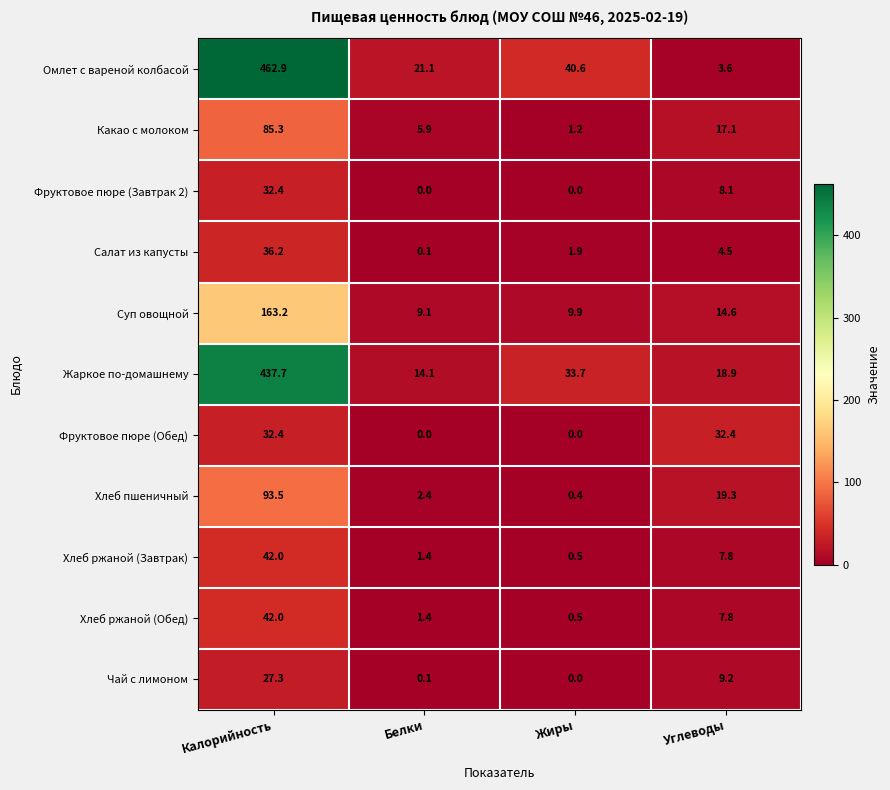

What is the sum of the Хлеб ржаной (Завтрак) values at Калорийность and Углеводы?

49.8